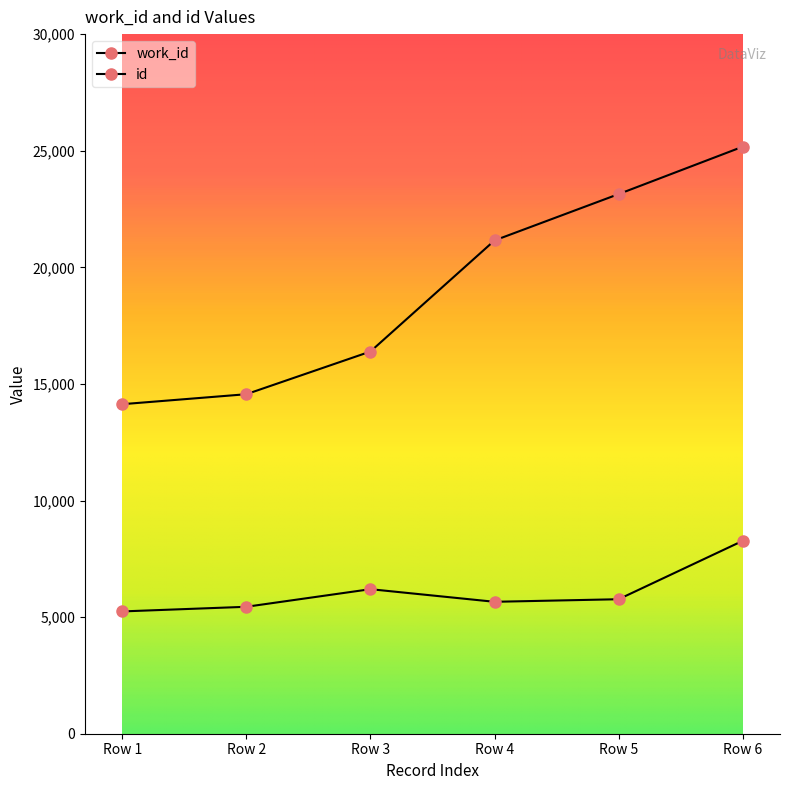

List the series in order of their overall mean, highest first.

id, work_id